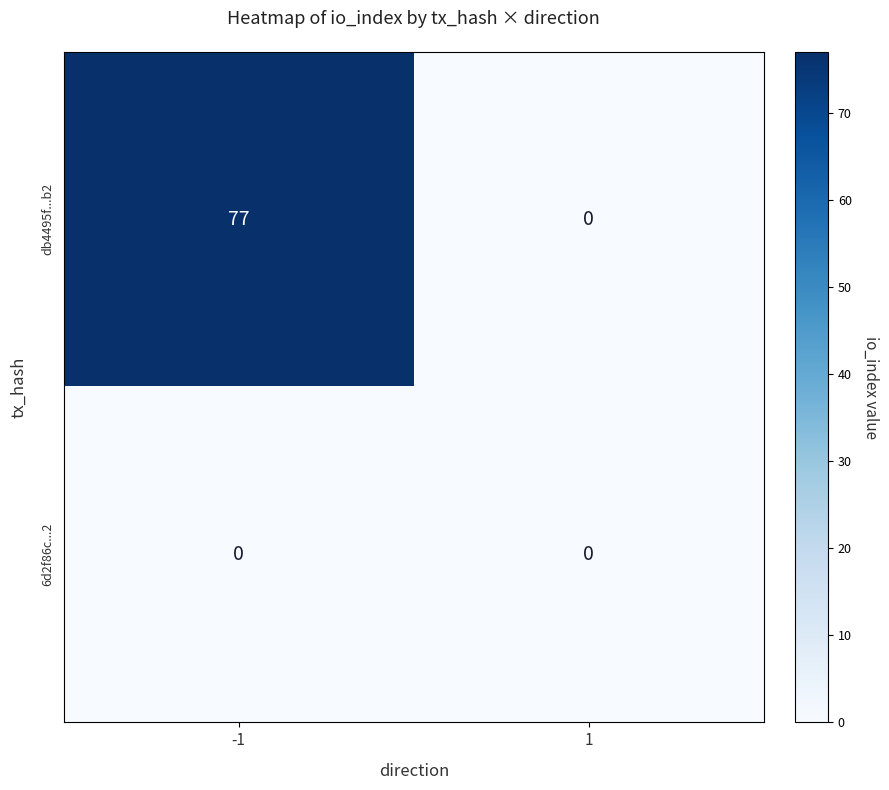

Reading left to right, list all the values displayed in this chart.

db4495f...b2: -1=77	1=0
6d2f86c...2: -1=0	1=0